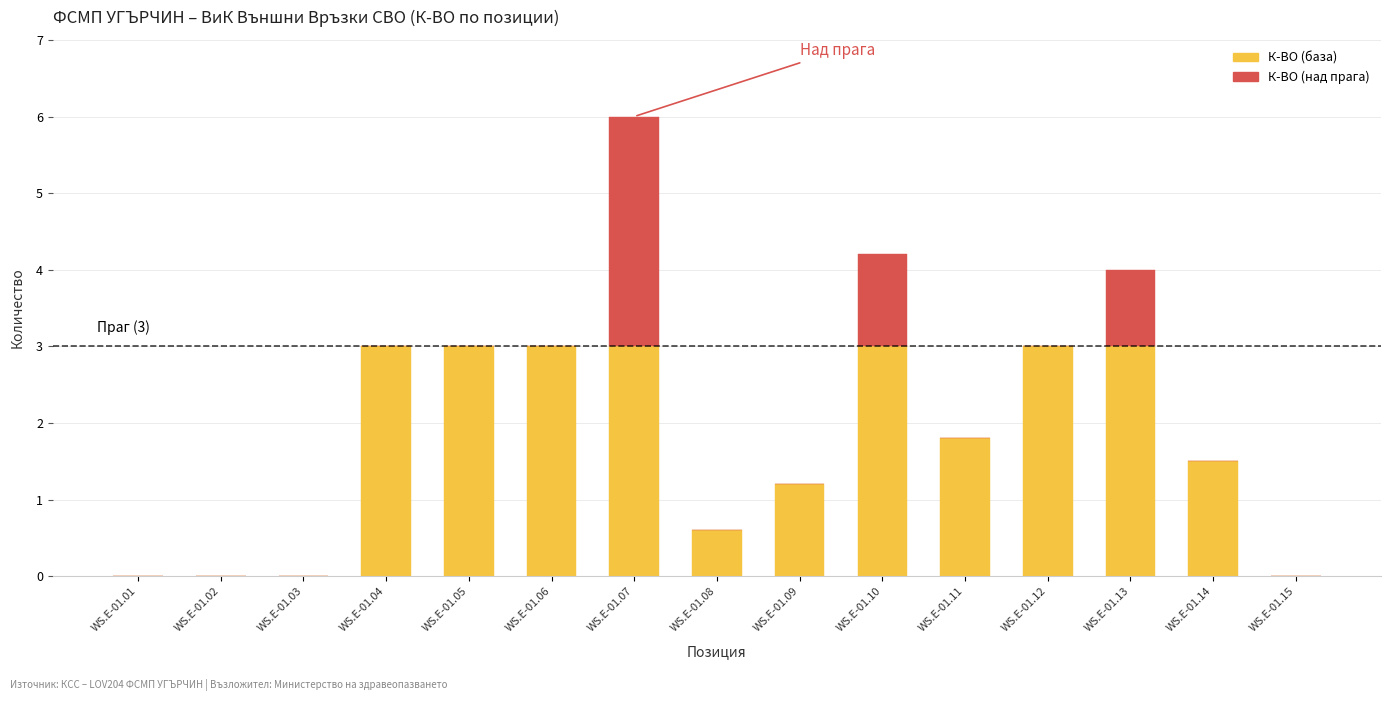

Does the chart contain stacked bars?

Yes